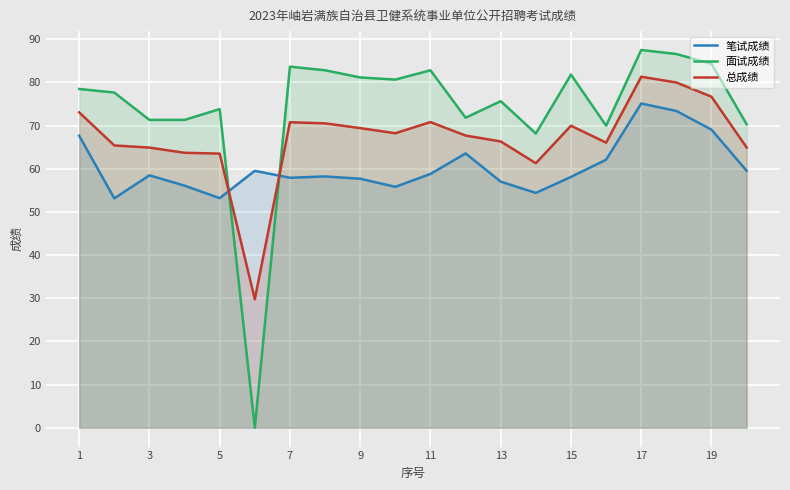

At which category does 面试成绩 reach its first local peak?

5